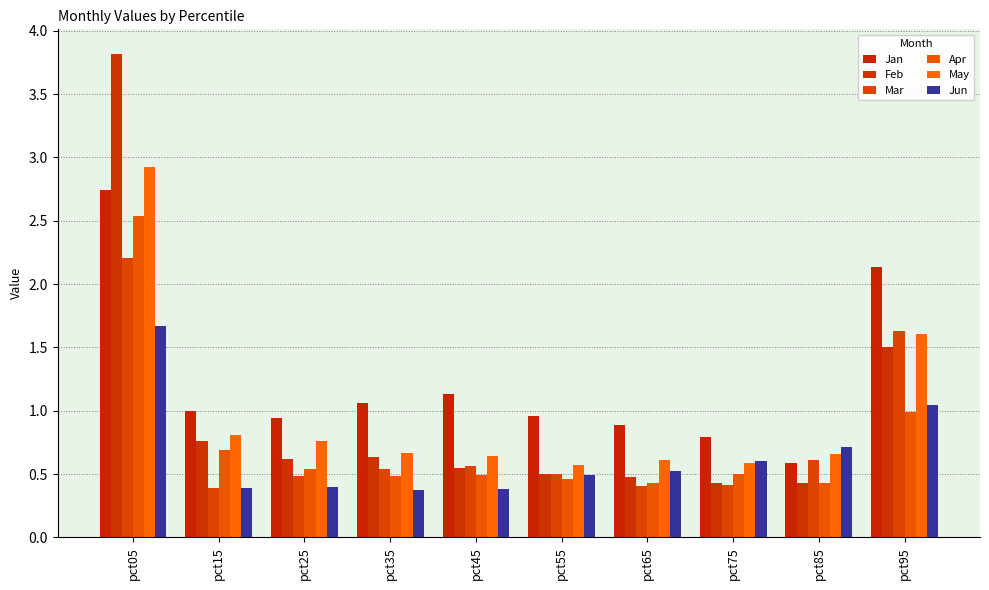

What is the value of the Mar bar at the 9th from the left?

0.6